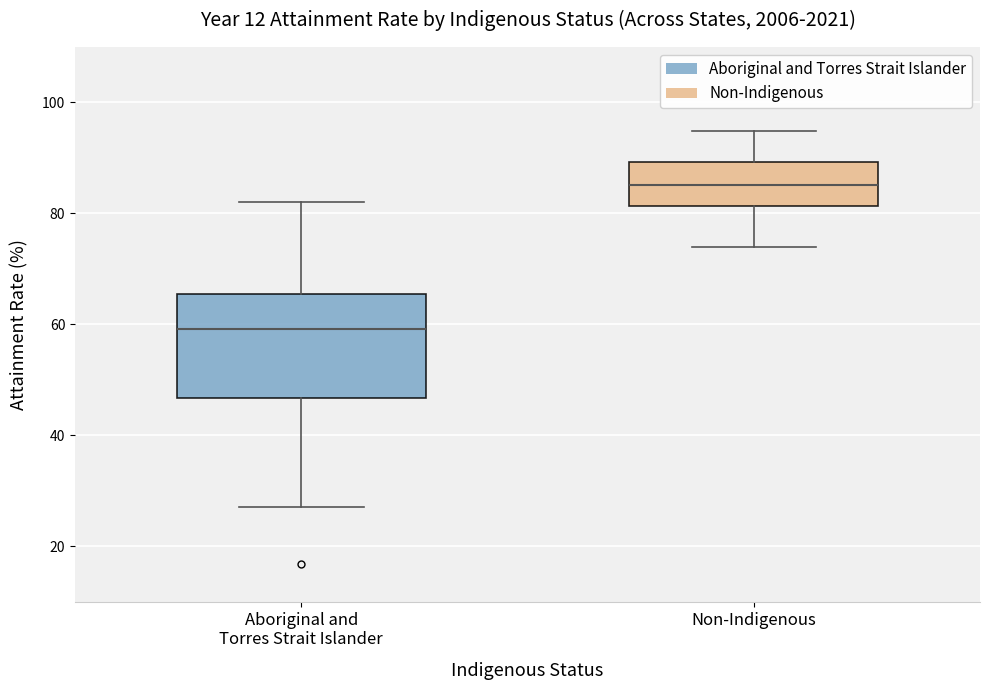

Reading left to right, read every box against the y-axis: the position of its median line, the range the box covers, and the ends of its whiskers. The values are not printed on the chart, so give them approximately, as read against the axis.

Aboriginal and Torres Strait Islander: median 60, box 46 to 66, whiskers 28 to 82
Non-Indigenous: median 86, box 82 to 90, whiskers 74 to 94